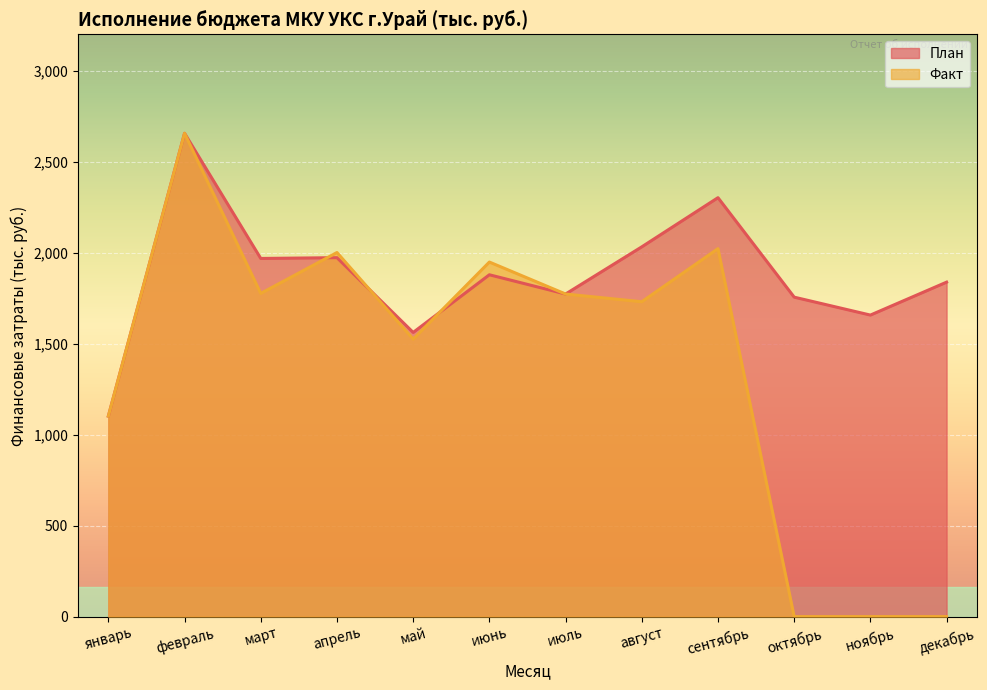

Is it true that План equals 670.4 at апрель?

False